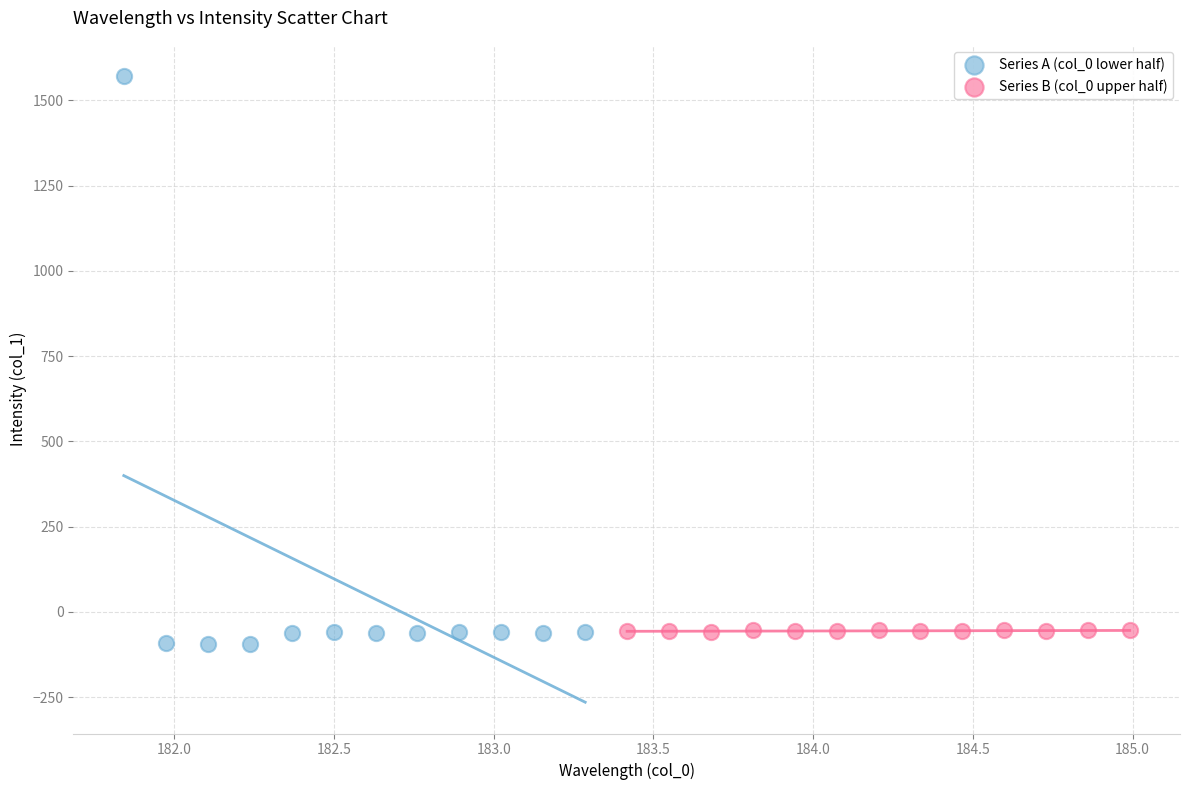

Which series has the largest Y range (max minus min)?

Series A (col_0 lower half)